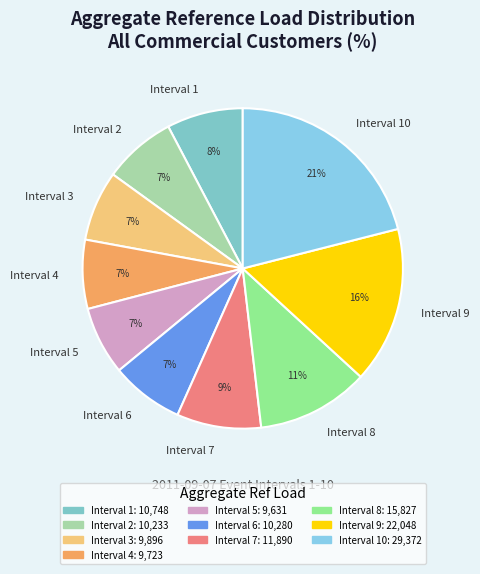

Which category has the biggest portion of the pie?

Interval 10